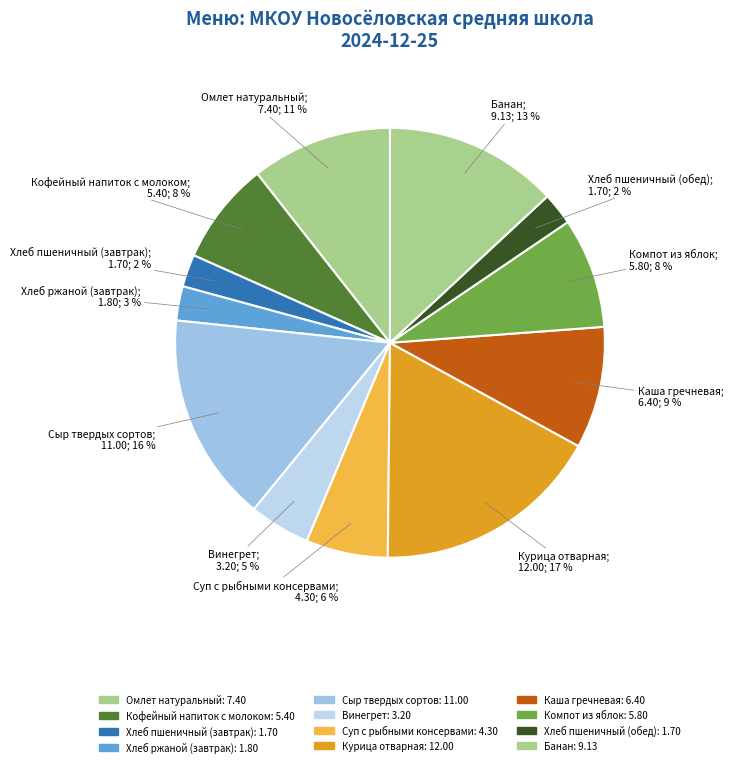

How many segments does this pie chart have?

12